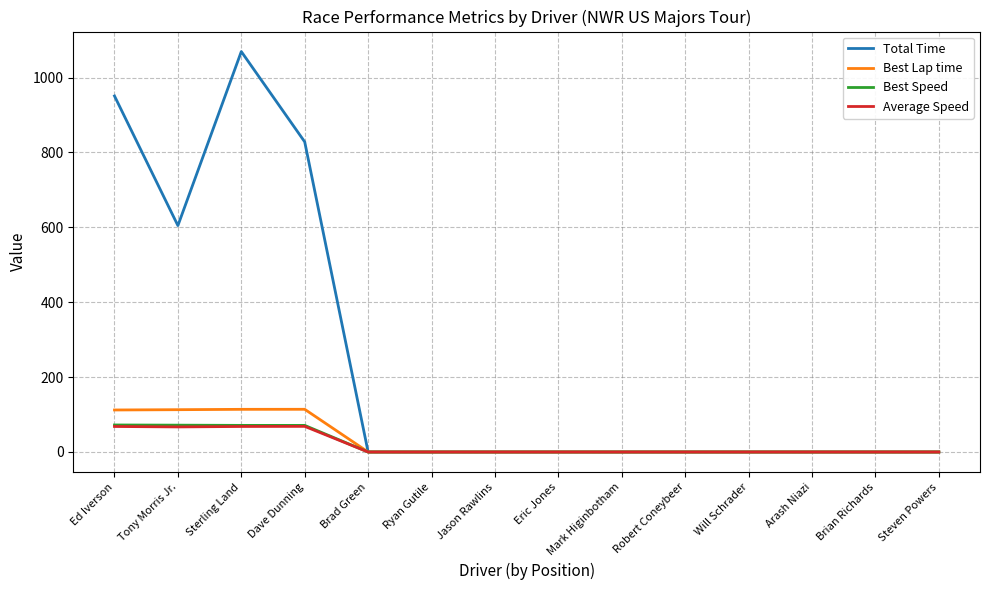

What is the highest value of the Average Speed series?

68.5